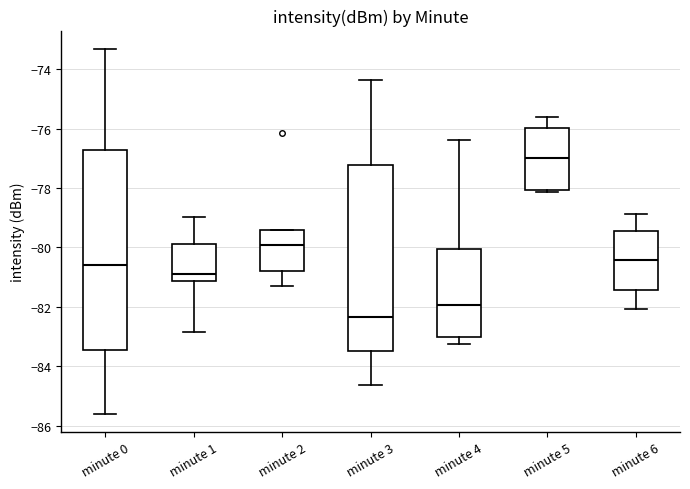

Reading left to right, read every box against the y-axis: the position of its median line, the range the box covers, and the ends of its whiskers. The values are not printed on the chart, so give them approximately, as read against the axis.

minute 0: median -80.6, box -83.4 to -76.8, whiskers -85.6 to -73.4
minute 1: median -80.8, box -81.2 to -79.8, whiskers -82.8 to -79.0
minute 2: median -80.0, box -80.8 to -79.4, whiskers -81.4 to -79.4
minute 3: median -82.4, box -83.4 to -77.2, whiskers -84.6 to -74.4
minute 4: median -82.0, box -83.0 to -80.0, whiskers -83.2 to -76.4
minute 5: median -77.0, box -78.0 to -76.0, whiskers -78.2 to -75.6
minute 6: median -80.4, box -81.4 to -79.4, whiskers -82.0 to -78.8